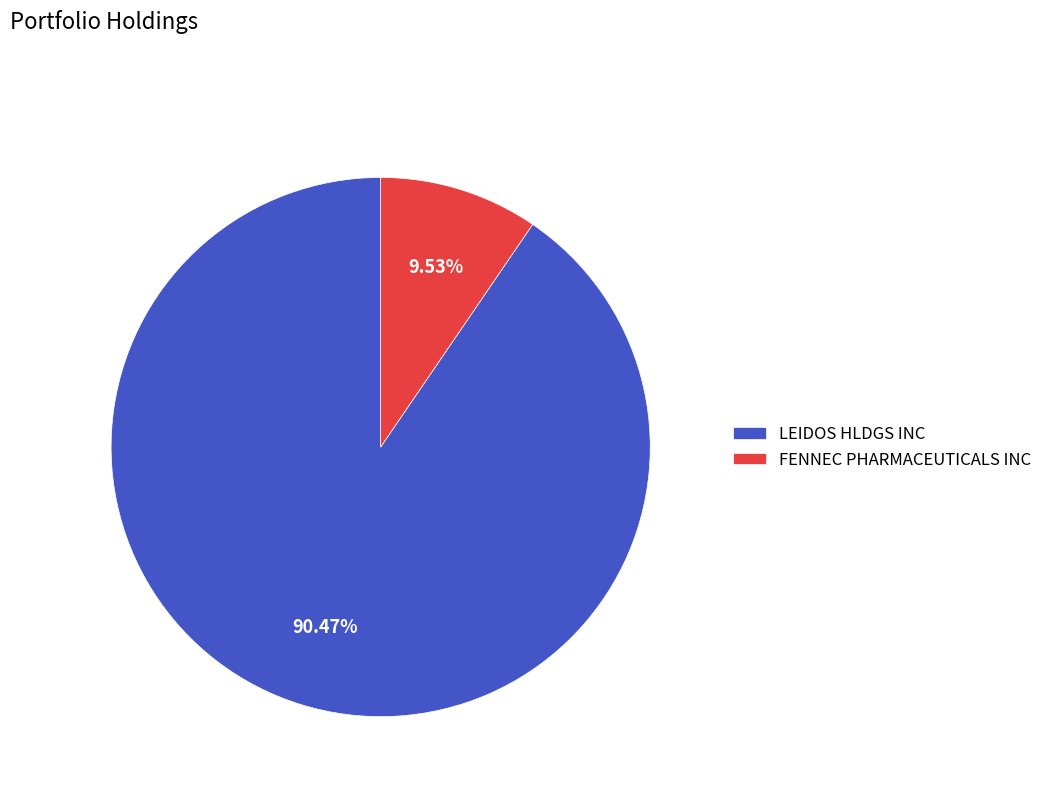

How many segments does this pie chart have?

2